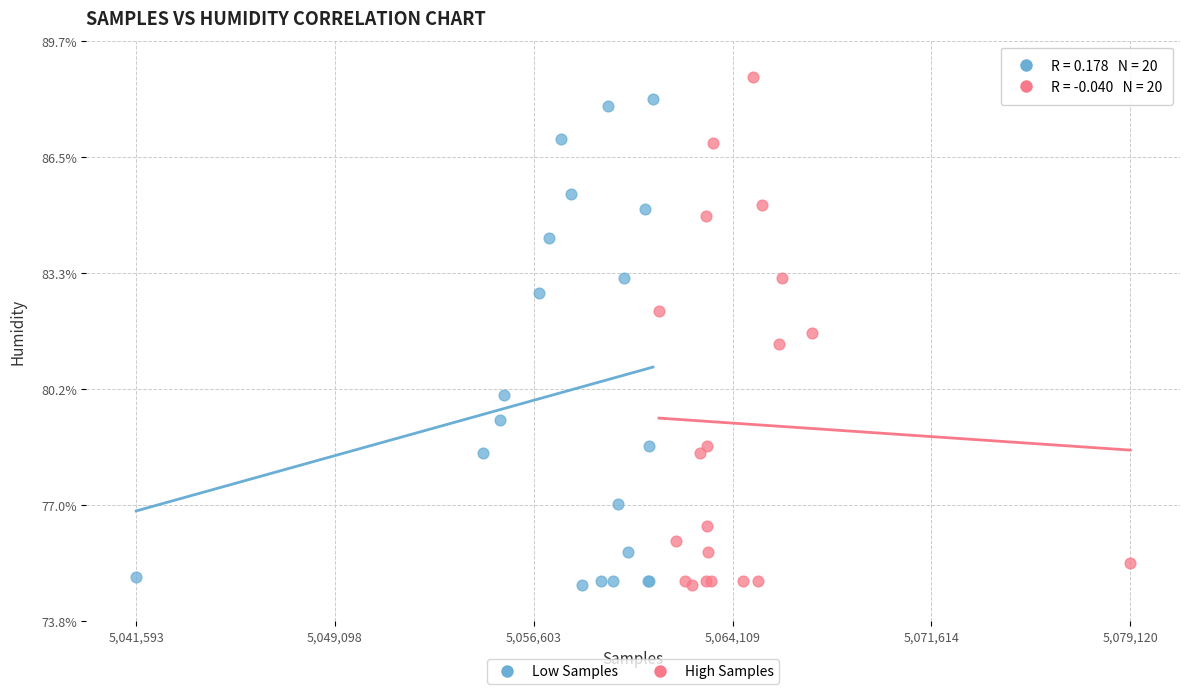

What are all the series names shown in the legend?

Low Samples, High Samples